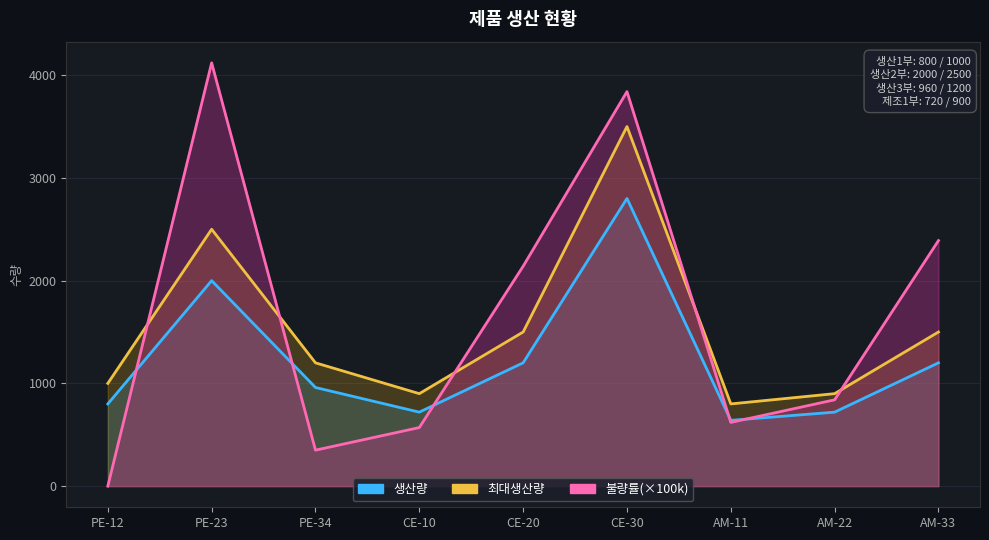

What is the sum of the 최대생산량 values at CE-20 and PE-34?

2700.0